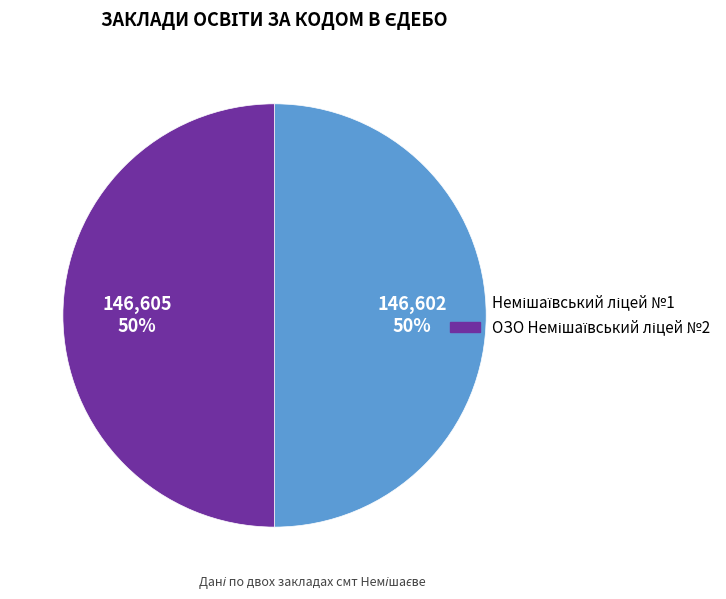

To the nearest percent, what is the average slice percentage?

50%